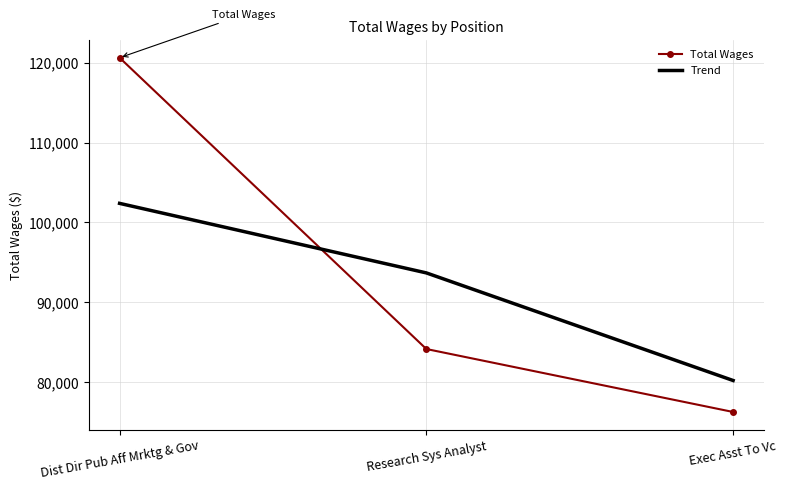

List the series in order of their peak value, highest first.

Total Wages, Trend